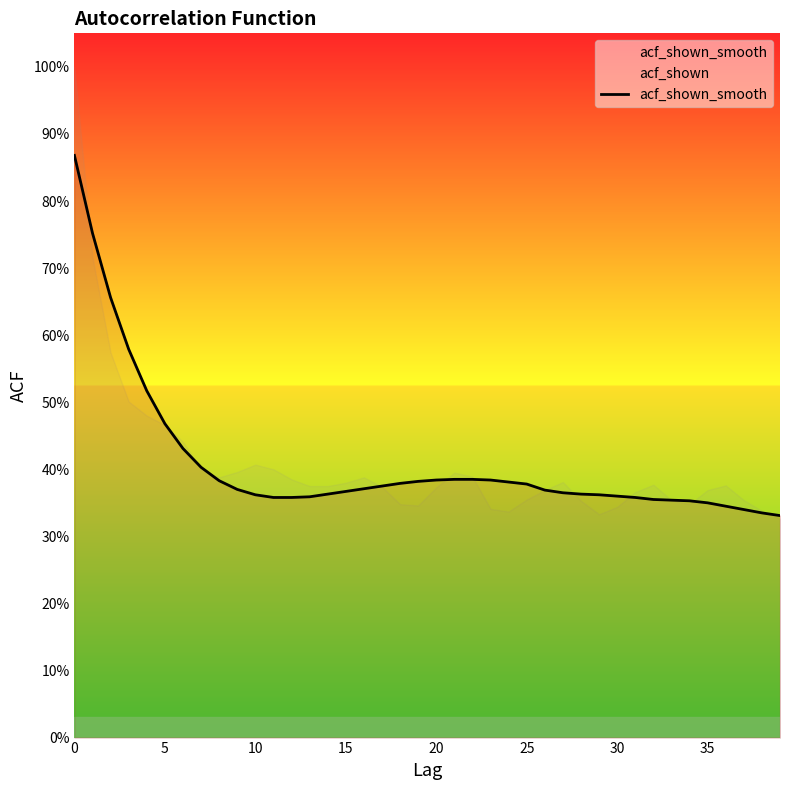

True or false: the data shows 0.5 at 39.

False